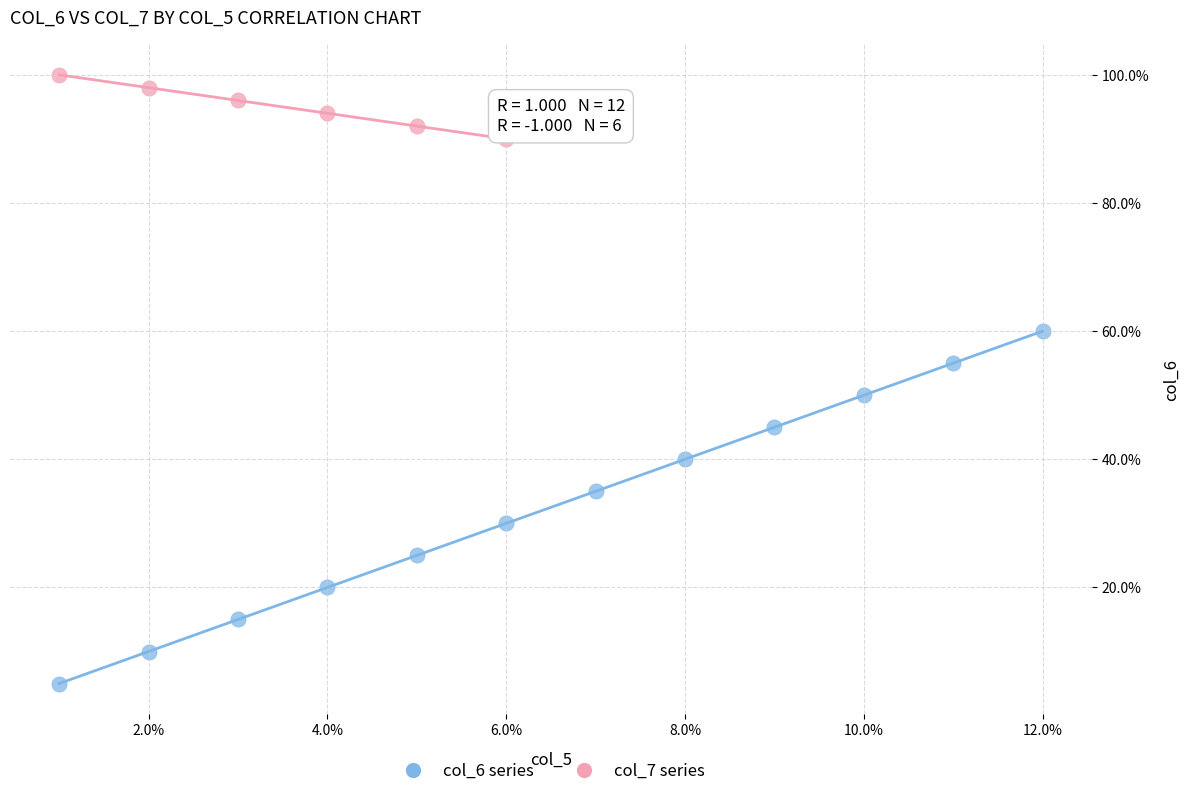

Which series has the widest spread of Y values?

col_6 series